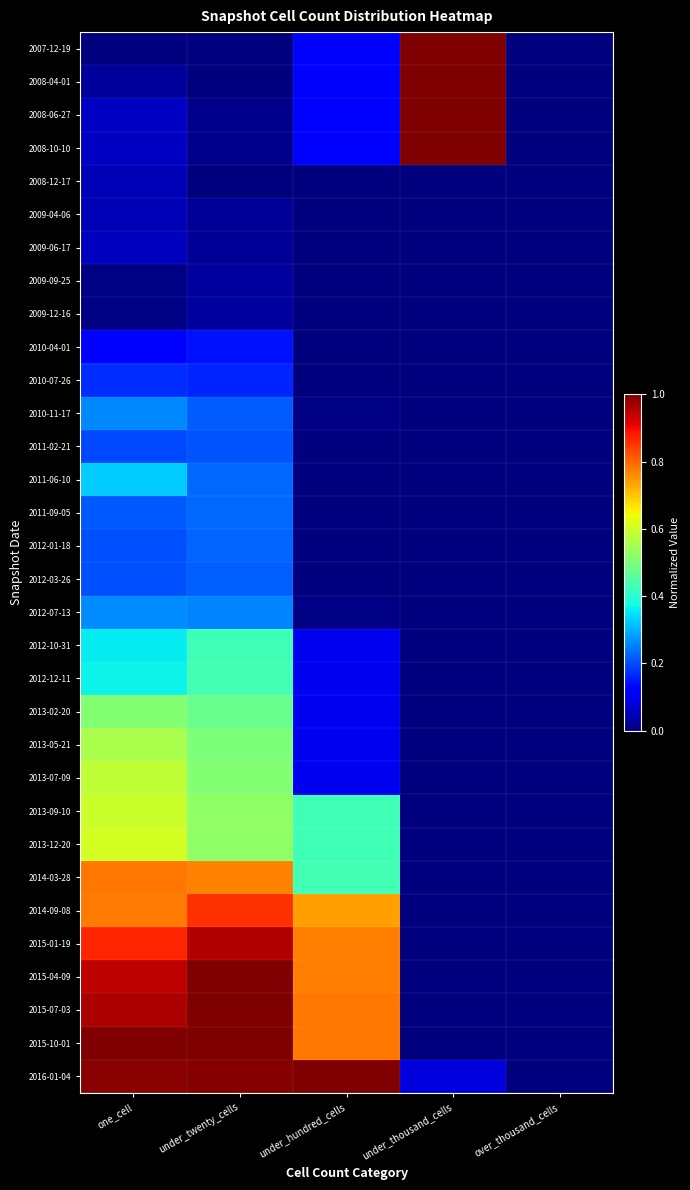

How many data points does each series have?

5